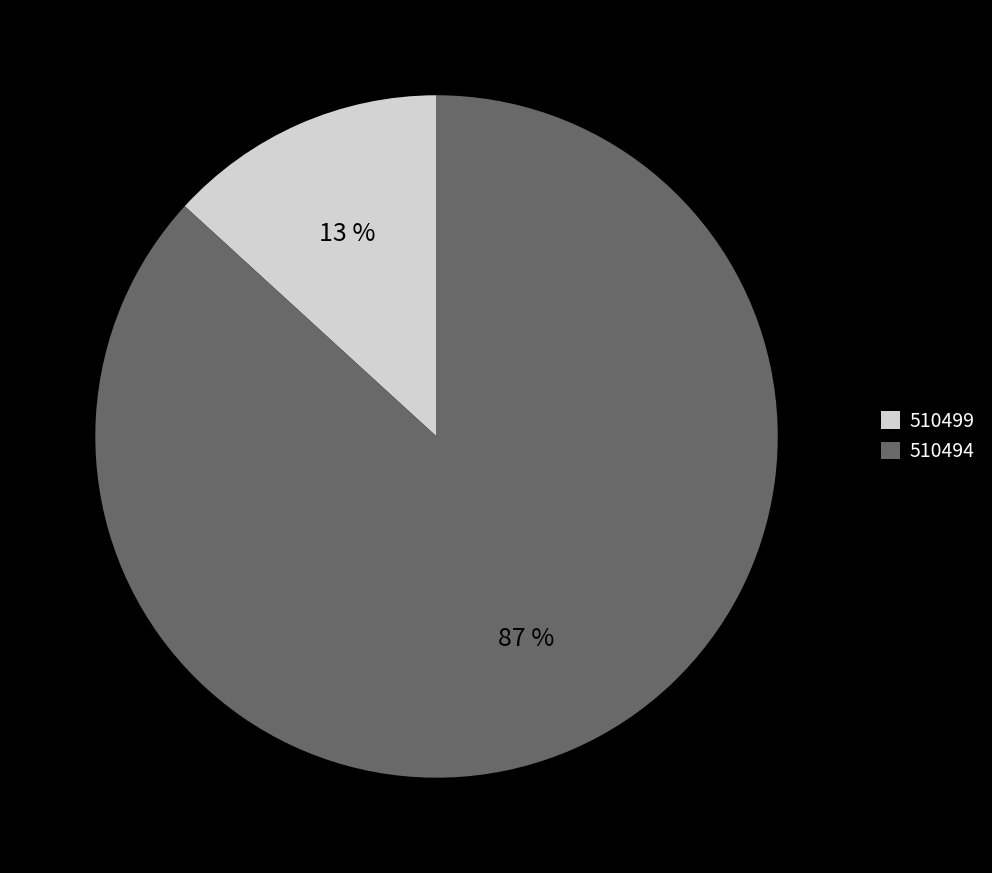

Which category has the biggest portion of the pie?

510494